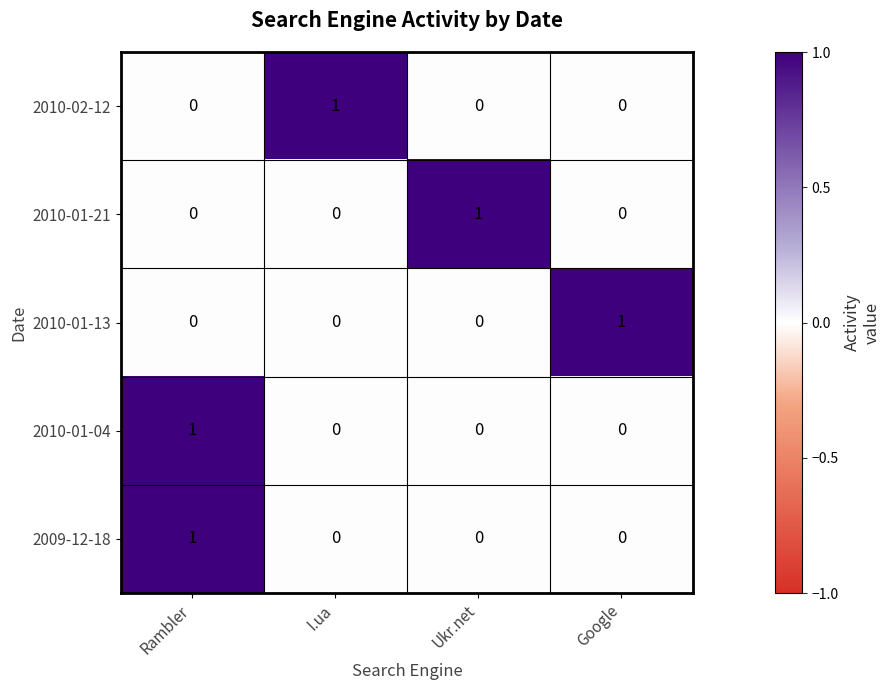

The value of 2010-01-21 at Rambler is 0. True or false?

True